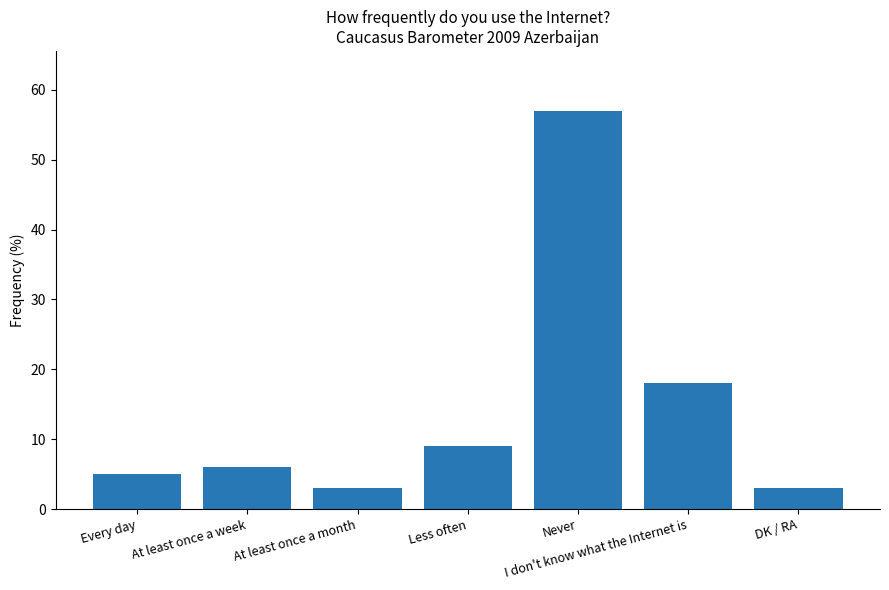

What is the ratio of the value at Less often to the value at Every day?

1.8